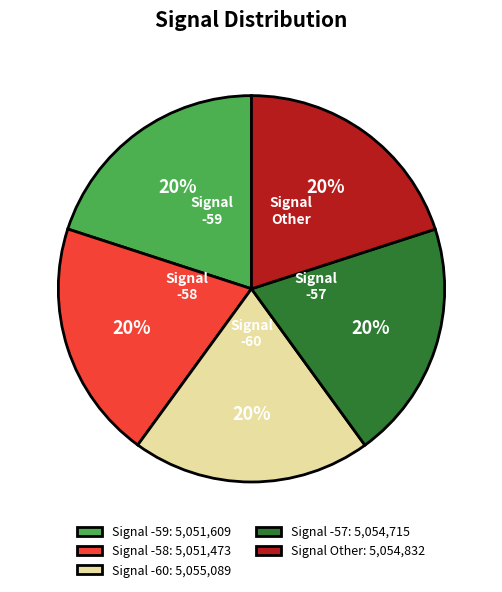

What is the ratio of the value at Signal -59: 5,051,609 to the value at Signal -57: 5,054,715?

1.0